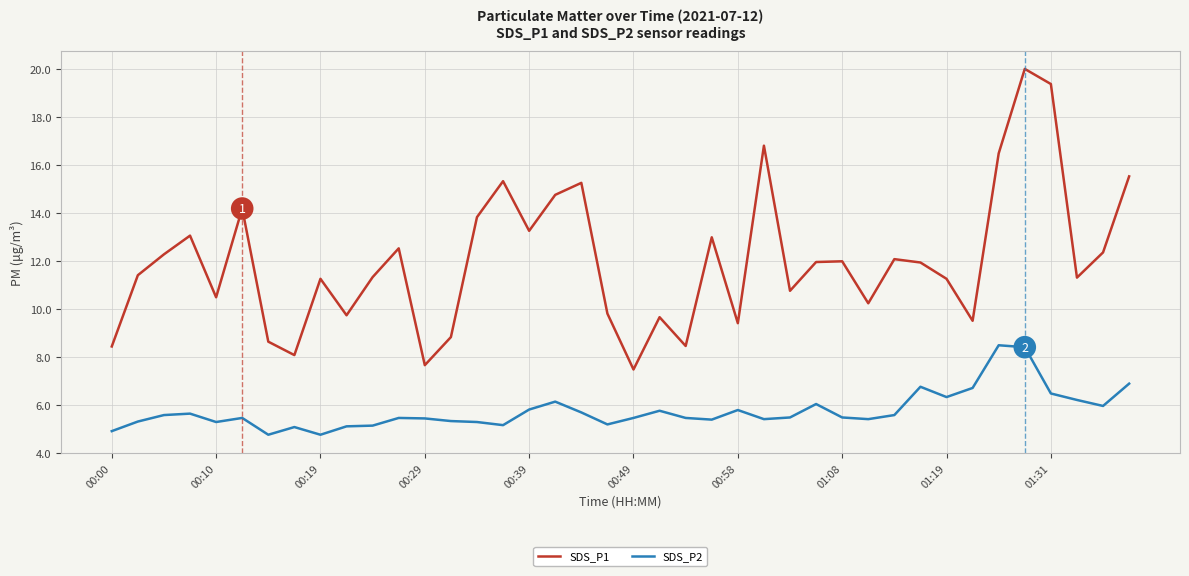

What is the lowest value of the SDS_P1 series?

7.5